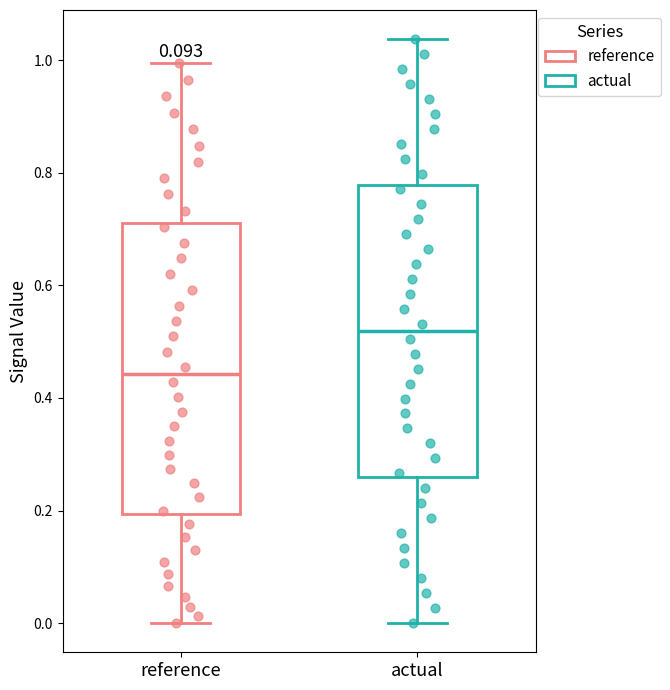

Reading left to right, transcribe this box plot: for each box, give where its median line is, the range the box spans, and where its two whiskers end, as read against the y-axis. The values are not printed on the chart, so give them approximately, as read against the axis.

reference: median 0.44, box 0.20 to 0.72, whiskers 0.00 to 1.00
actual: median 0.52, box 0.26 to 0.78, whiskers 0.00 to 1.04